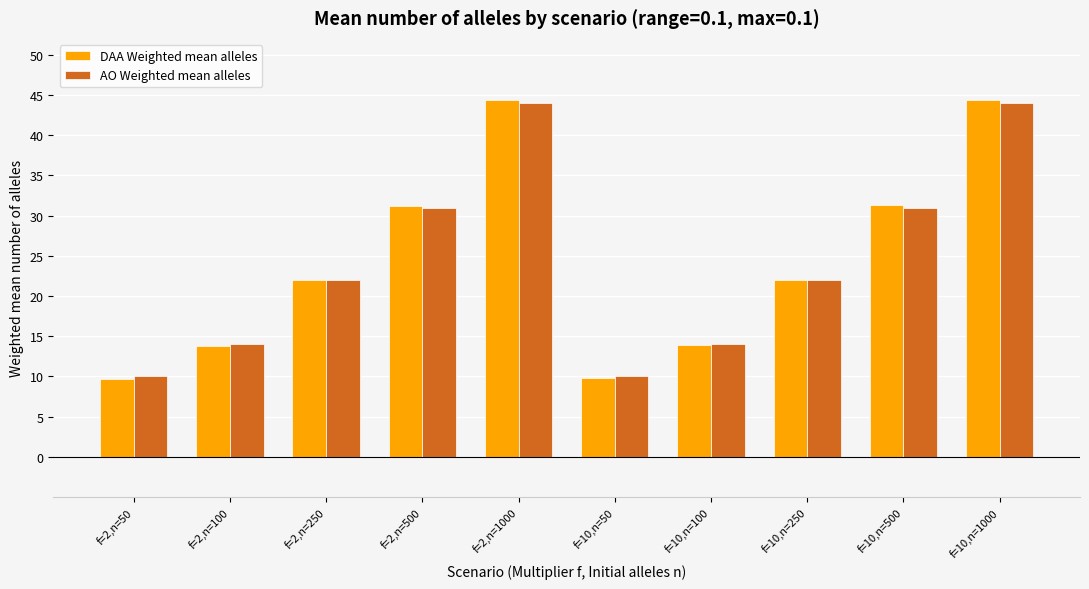

Count the number of data series in this chart.

2